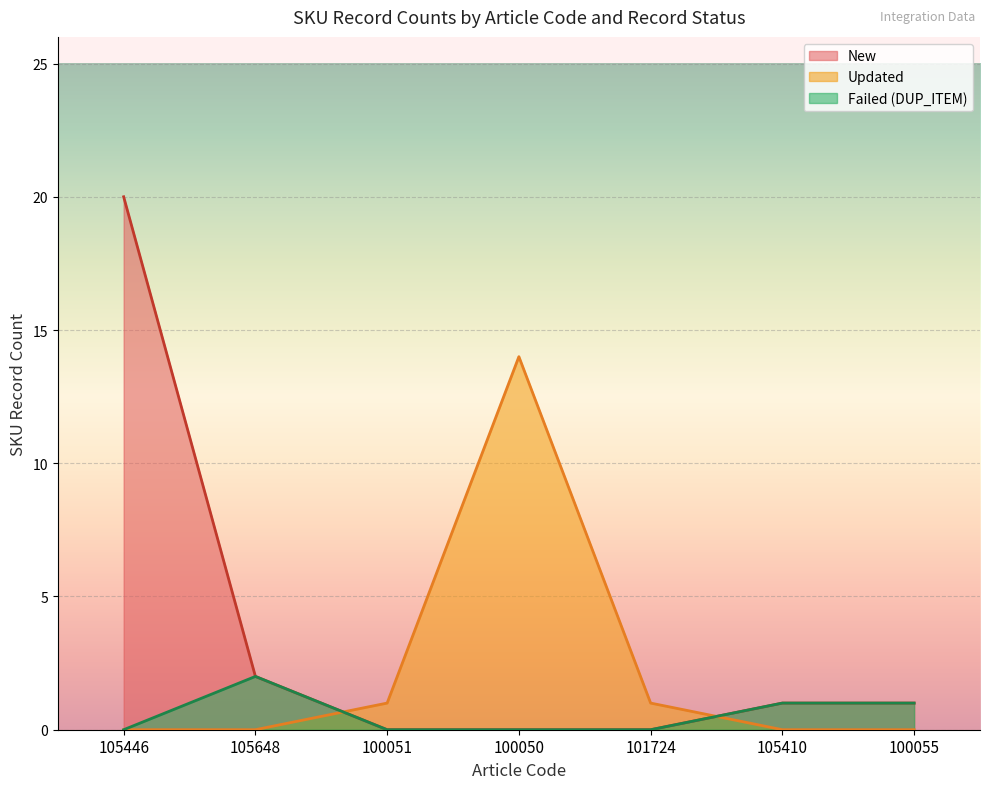

Is it true that Updated equals 0 at 100055?

True